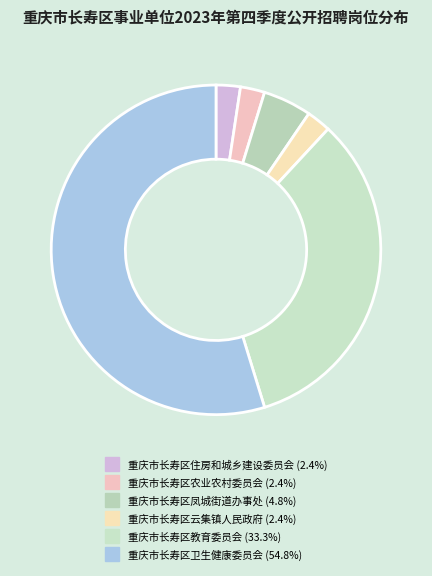

To the nearest percent, what is the difference between the 重庆市长寿区住房和城乡建设委员会 and 重庆市长寿区教育委员会 slice percentages?

31%